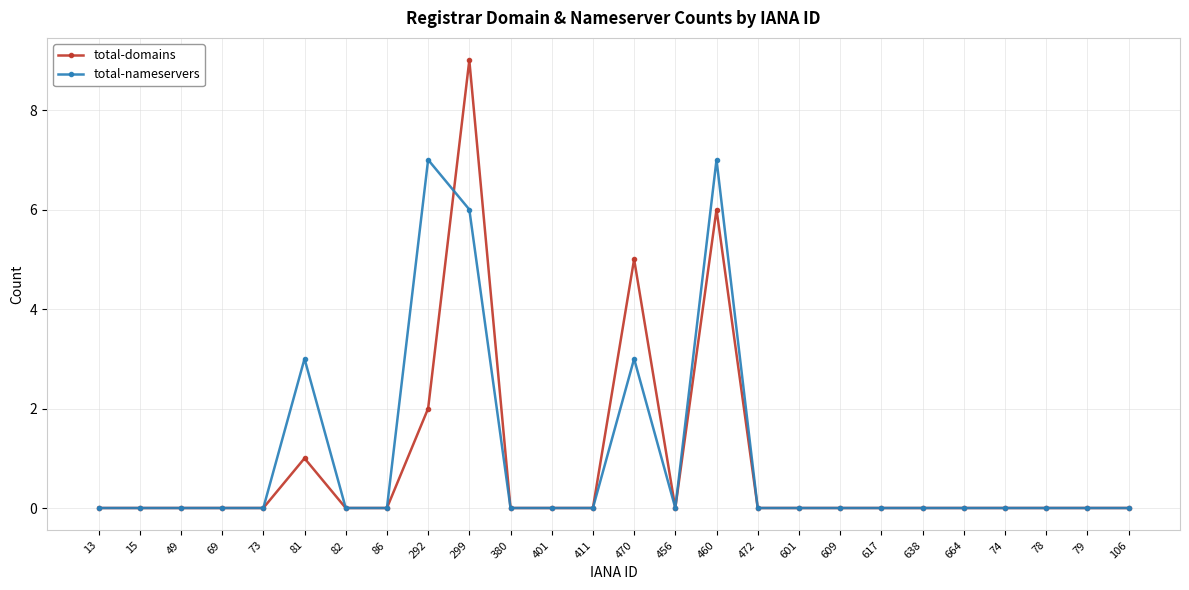

Which series has the widest spread of values?

total-domains